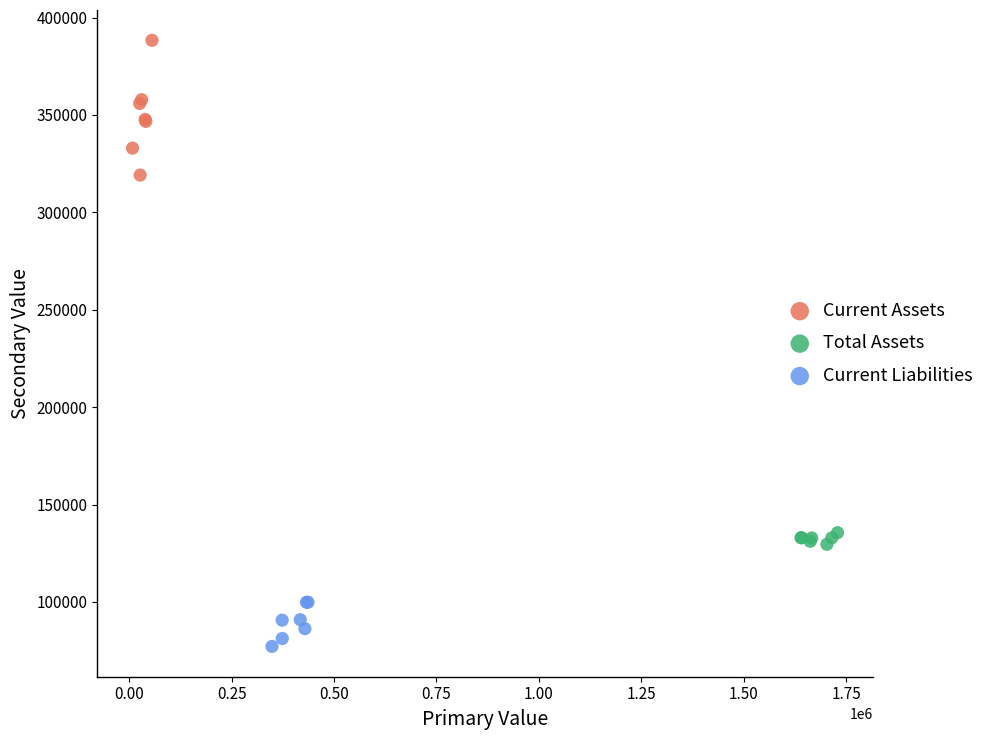

Which series reaches the maximum Y coordinate?

Current Assets